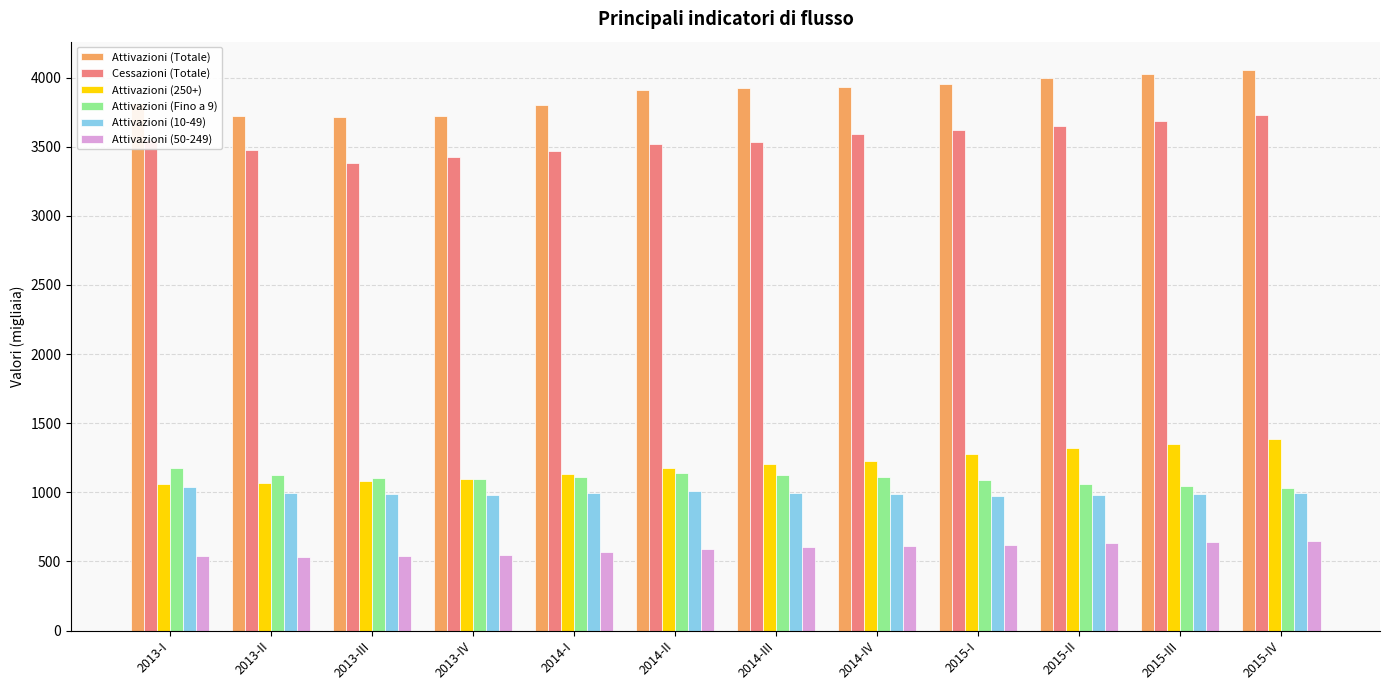

What is the lowest value of the Attivazioni (Totale) series?

3715